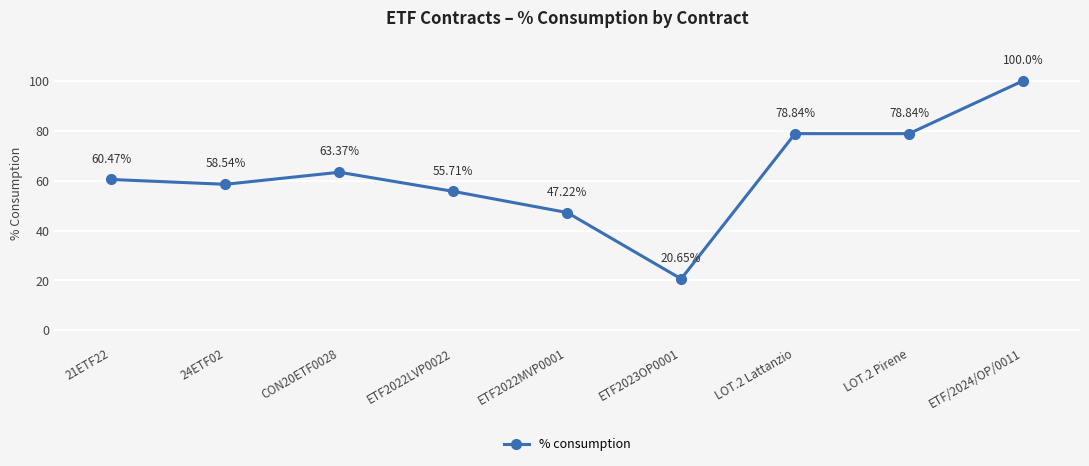

Where is the first local maximum?

CON20ETF0028